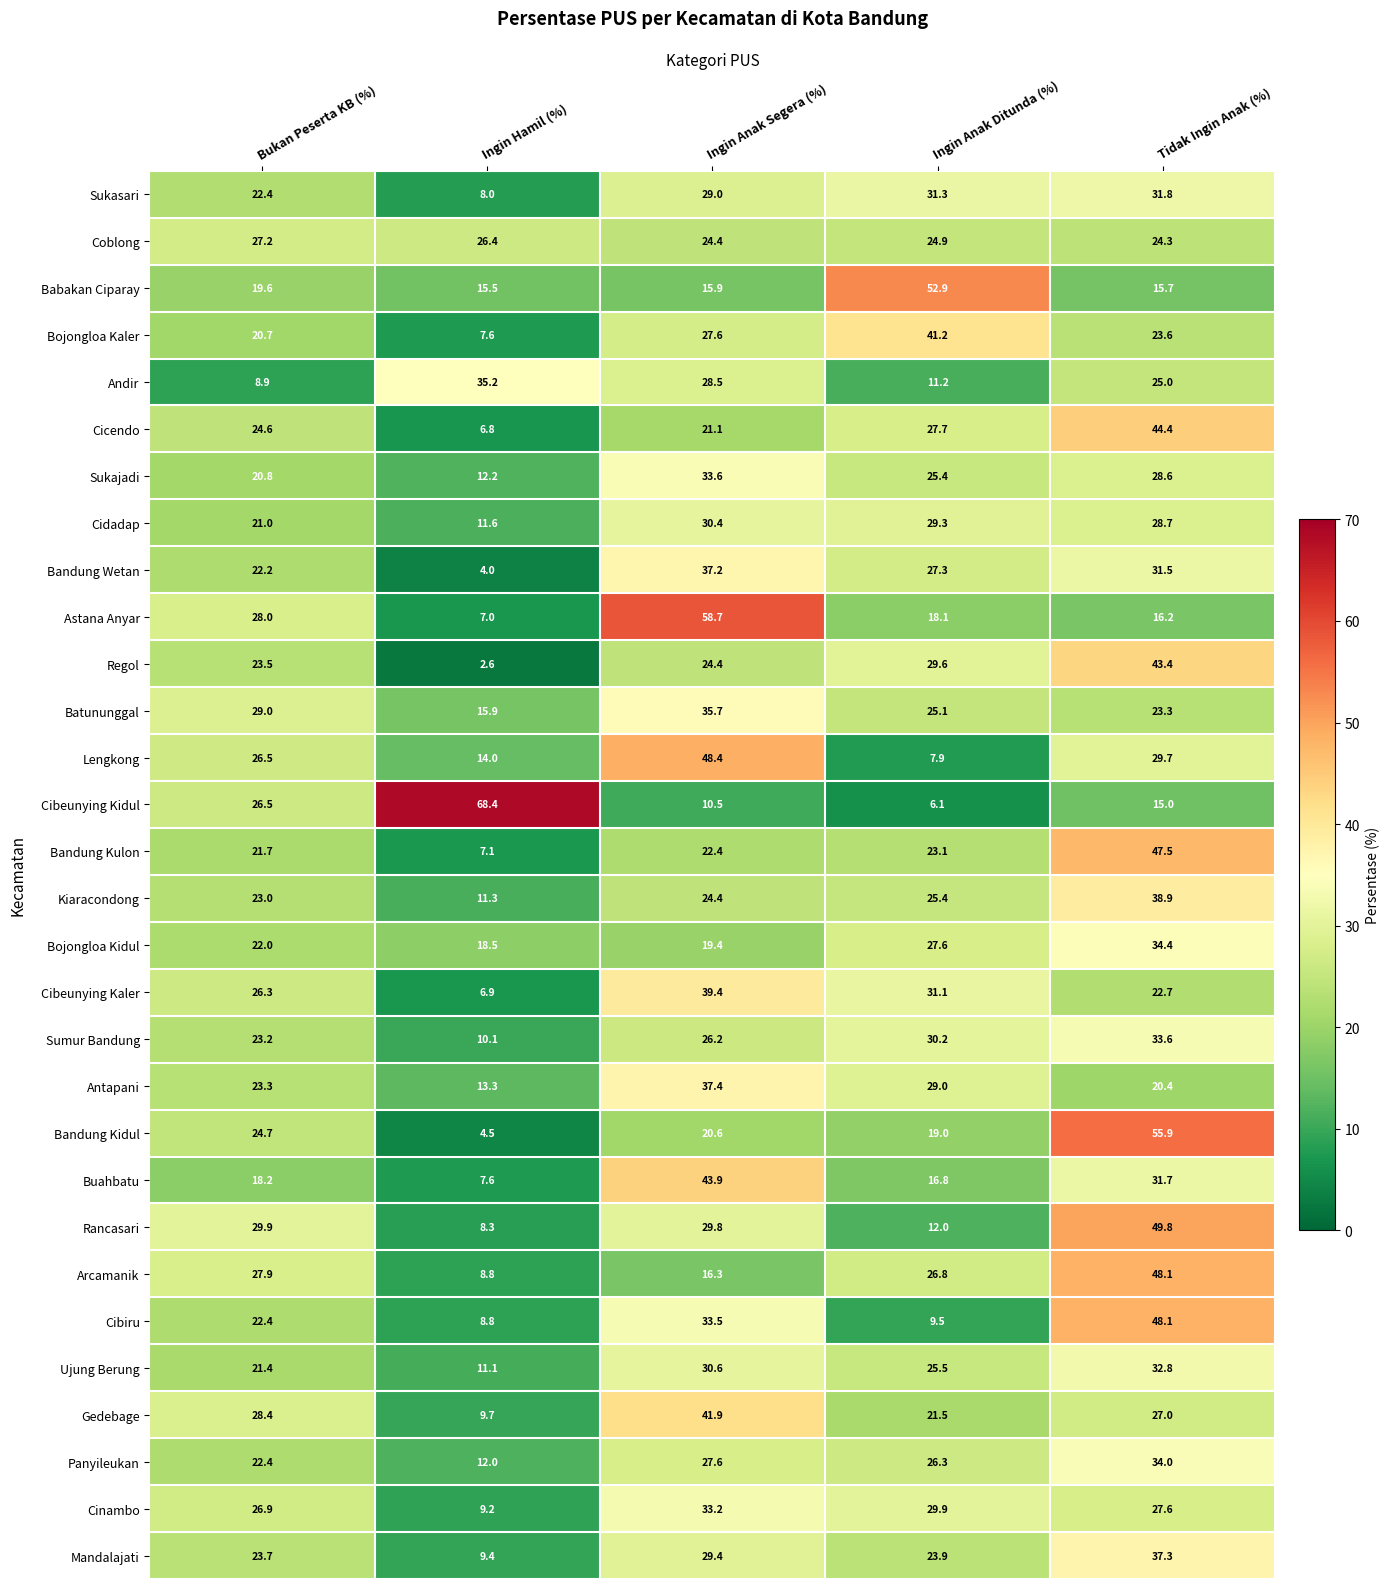

What is the sum of all Kiaracondong values?

123.0